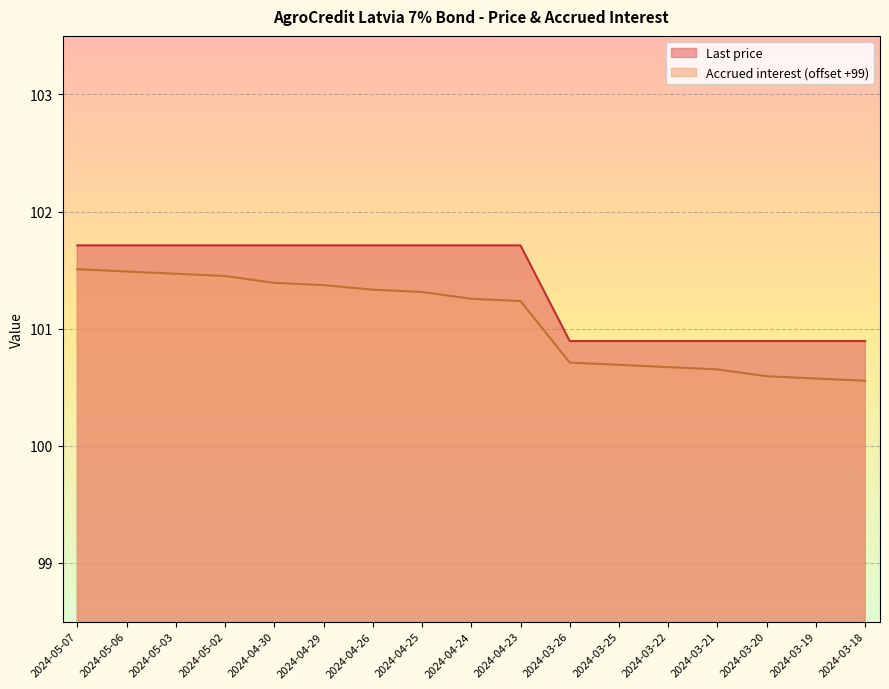

What is the maximum value for Last price?

101.7